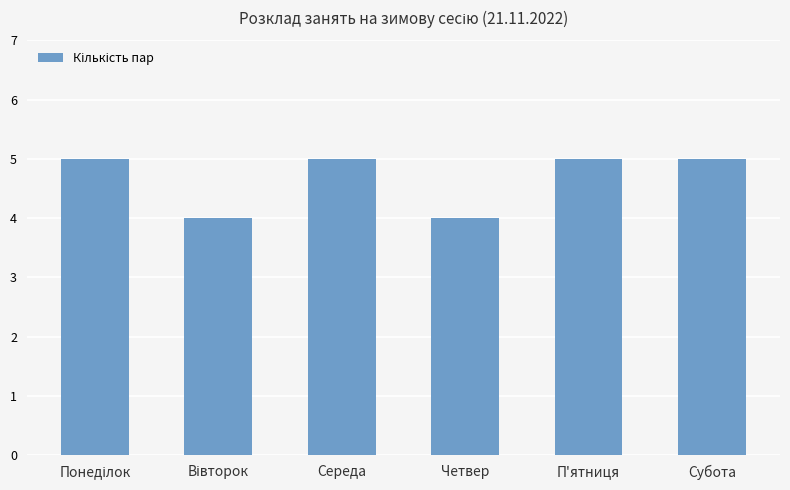

The value at Субота is 2. True or false?

False